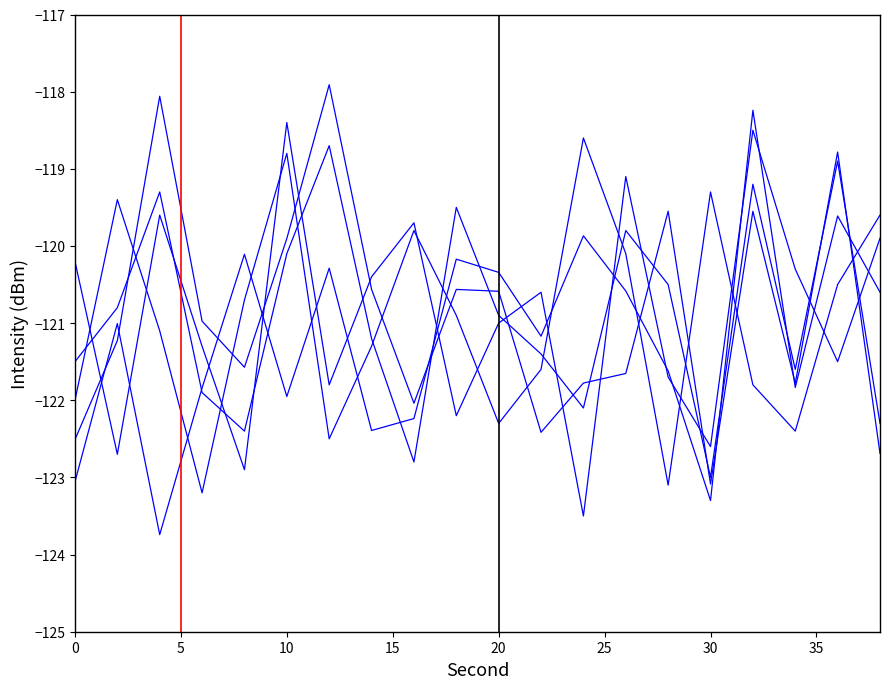

At which label does intensity_1 reach its peak?

32